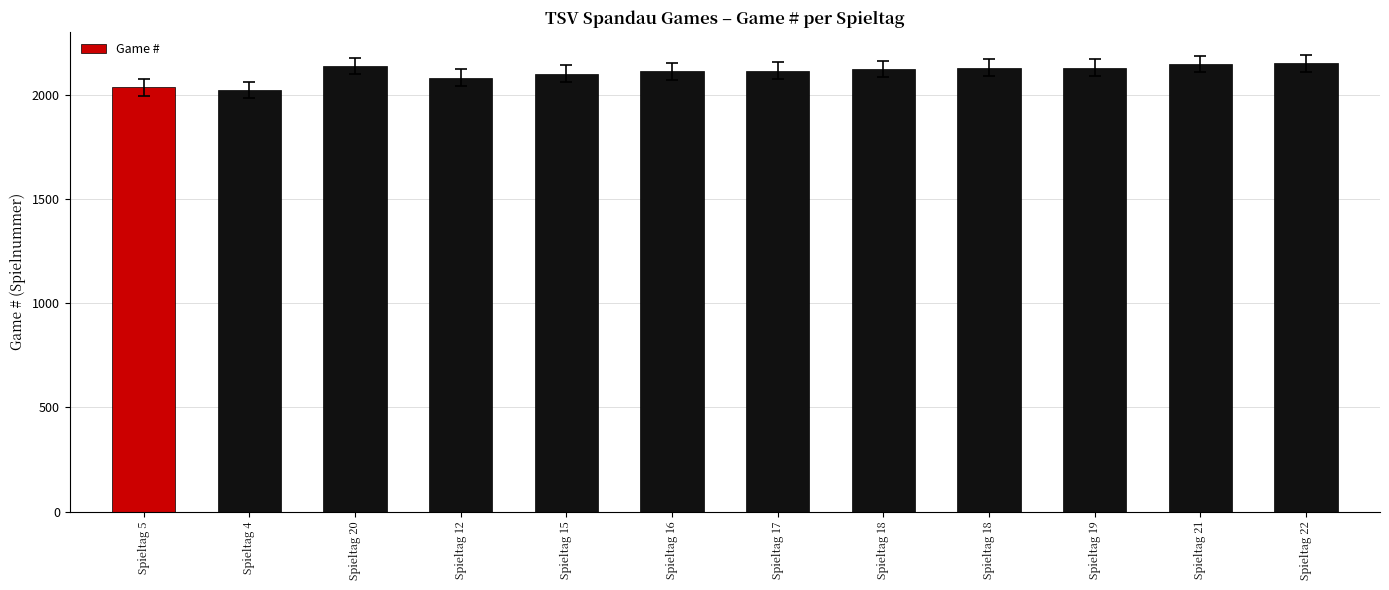

What value does the data have at Spieltag 5?

2034